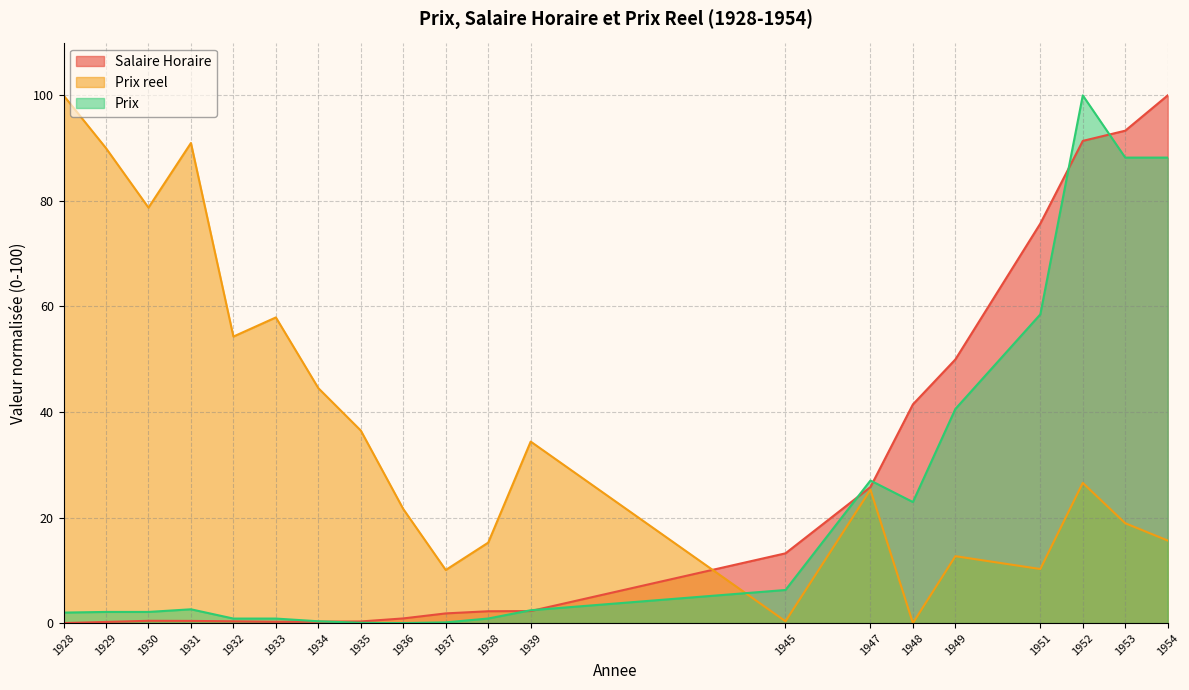

Reading left to right, extract all data points from this chart.

Salaire Horaire: 1928=0.0	1929=0.2	1930=0.4	1931=0.4	1932=0.3	1933=0.2	1934=0.3	1935=0.3	1936=0.9	1937=1.8	1938=2.2	1939=2.3	1945=13.2	1947=25.8	1948=41.4	1949=50.0	1951=75.7	1952=91.4	1953=93.3	1954=100.0
Prix reel: 1928=100.0	1929=90.0	1930=78.7	1931=91.0	1932=54.3	1933=57.9	1934=44.5	1935=36.5	1936=21.6	1937=10.1	1938=15.2	1939=34.4	1945=0.3	1947=25.3	1948=0.0	1949=12.7	1951=10.2	1952=26.6	1953=18.9	1954=15.6
Prix: 1928=2.0	1929=2.1	1930=2.1	1931=2.6	1932=0.9	1933=0.9	1934=0.3	1935=0.0	1936=0.0	1937=0.1	1938=0.9	1939=2.4	1945=6.3	1947=27.0	1948=22.9	1949=40.6	1951=58.5	1952=100.0	1953=88.2	1954=88.2